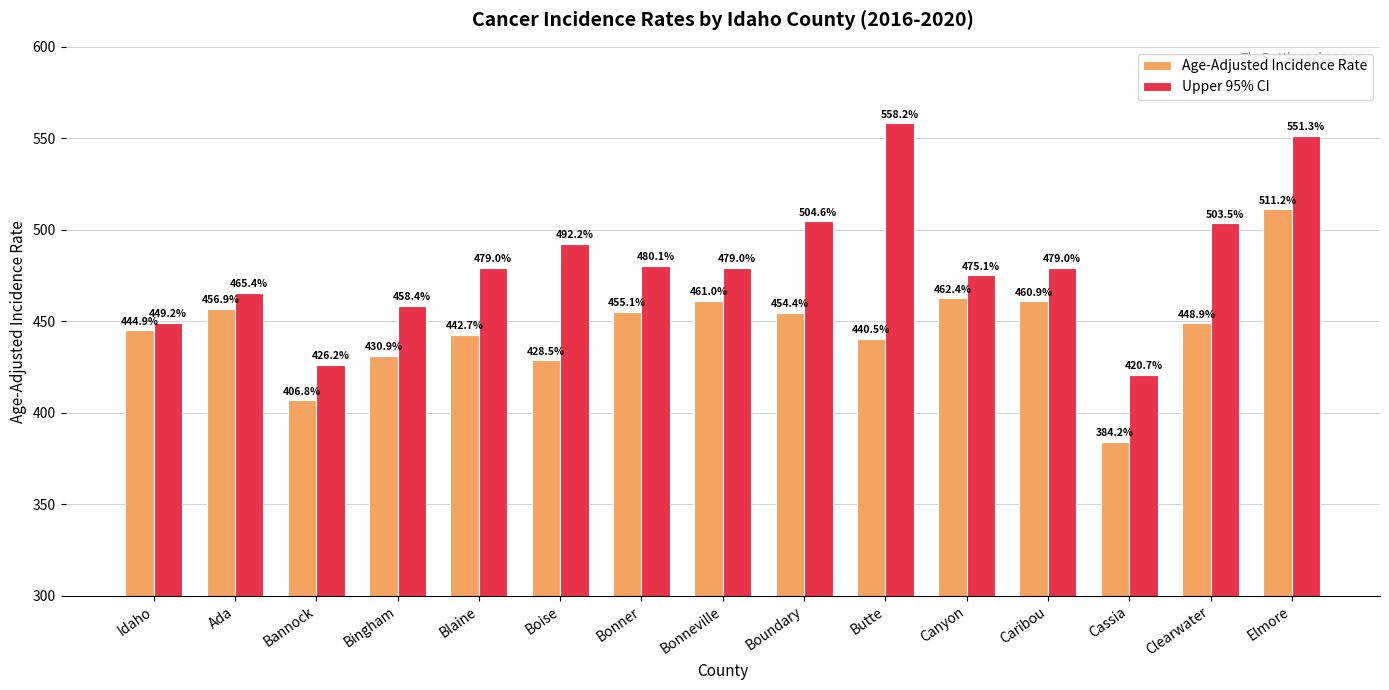

At how many categories does at least one series exceed 553?

1